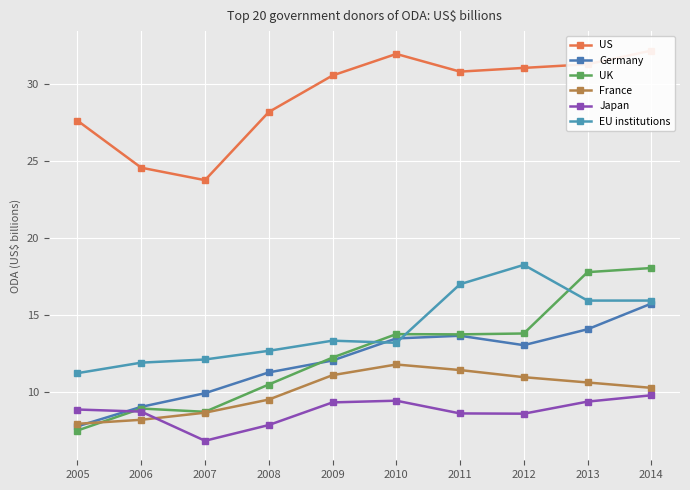

What is the lowest value of the US series?

23.8